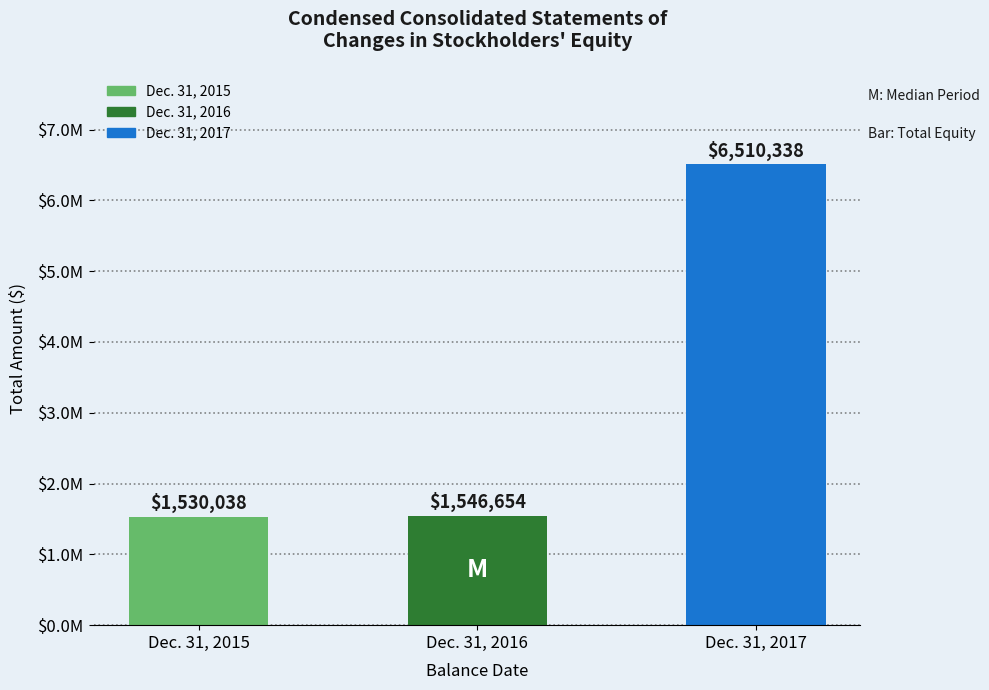

What is the value of the 3rd bar from the left?

6510338